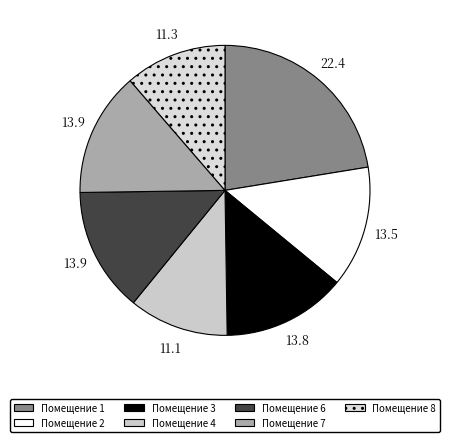

How many slices are in this pie chart?

7